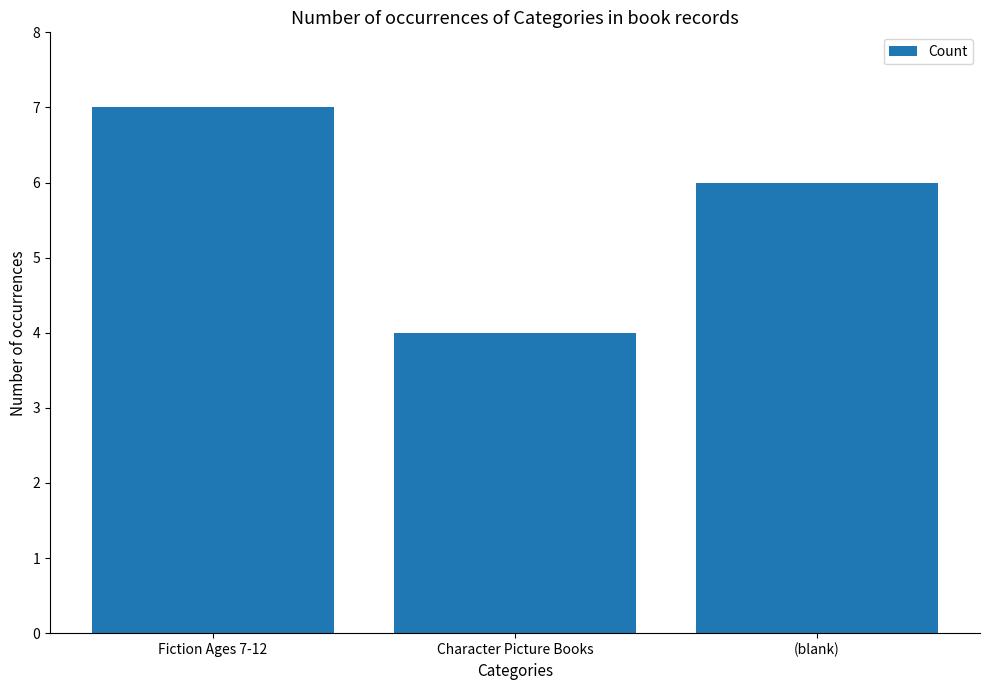

What is the label of the 2nd bar from the right?

Character Picture Books